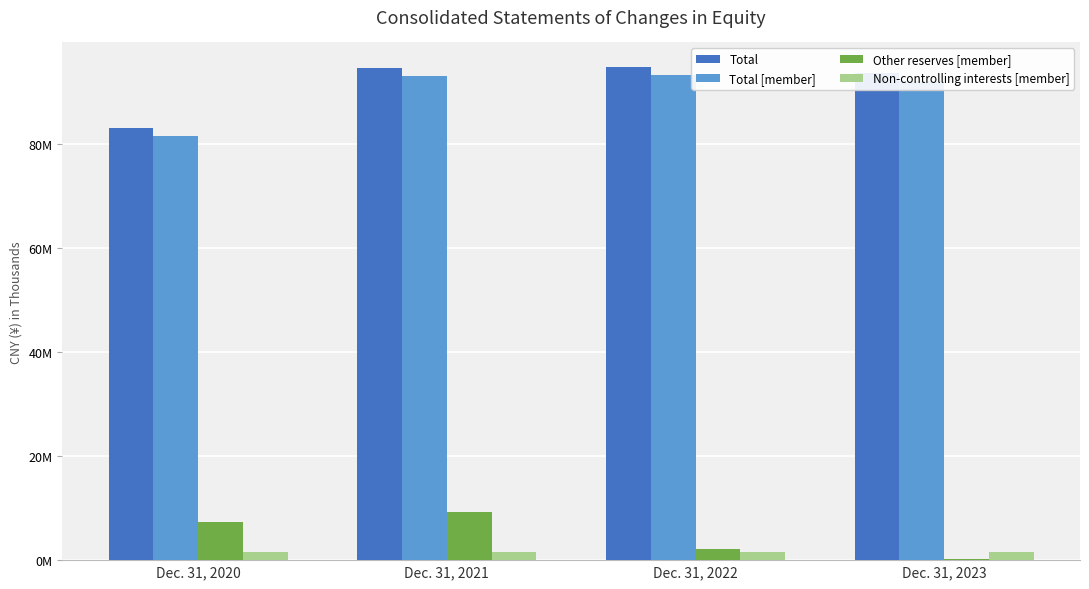

Are the bars horizontal?

No